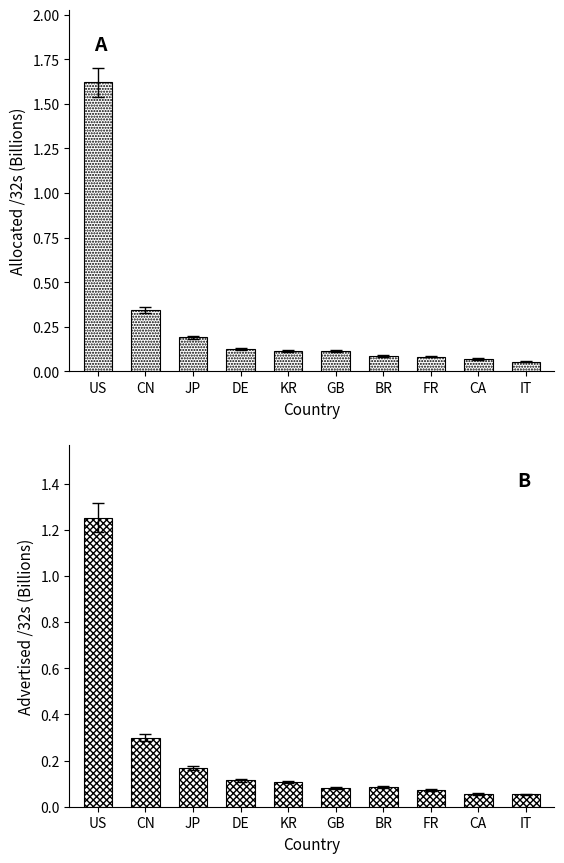

What are all the series names shown in the legend?

Allocated /32s, Advertised /32s